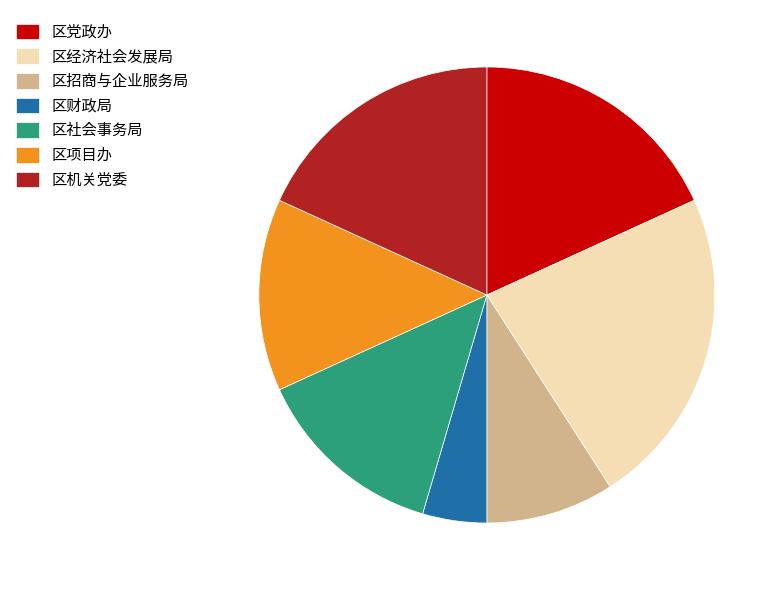

What is the ratio of the value at 区财政局 to the value at 区招商与企业服务局?

0.5